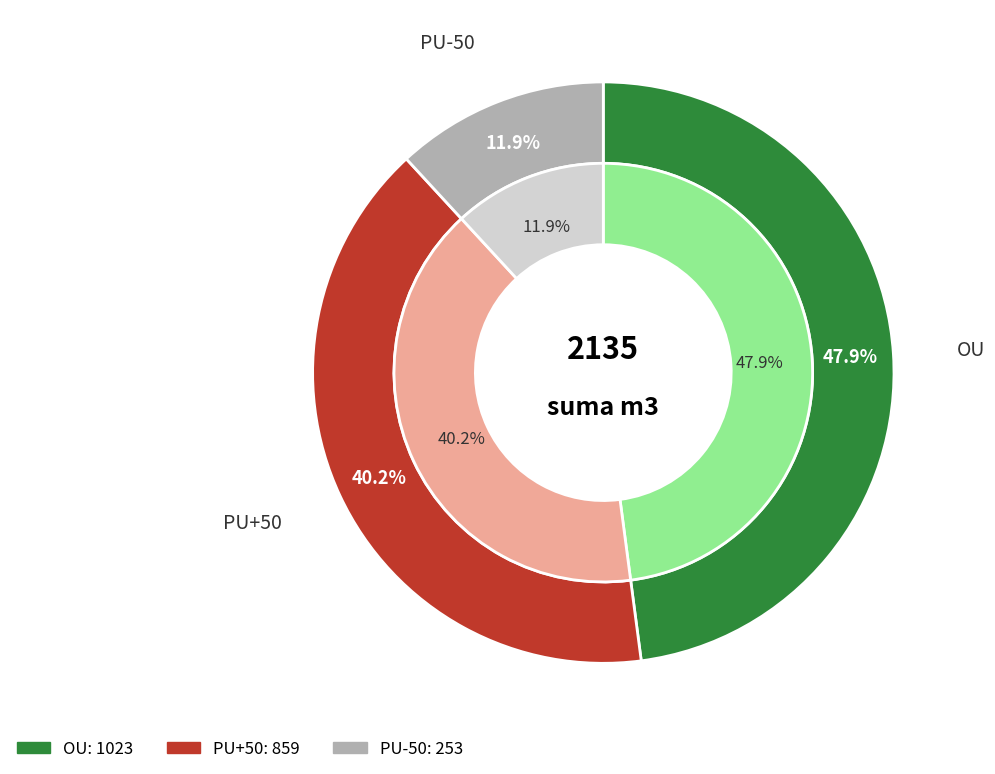

The PU-50 slice represents 25% of the pie. True or false?

False